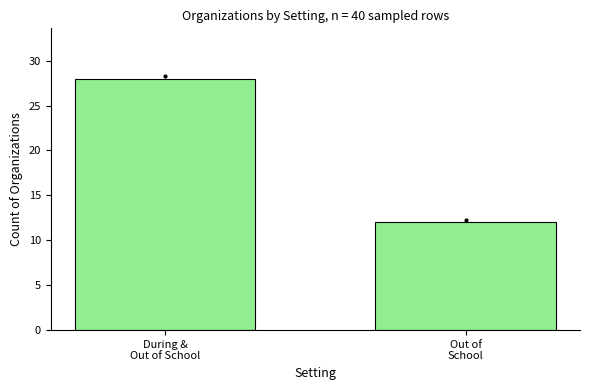

What position from the left is During &
Out of School?

1